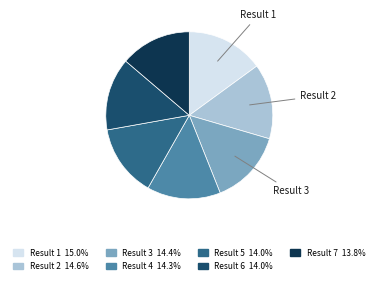

Is there any slice that represents more than half of the pie?

No